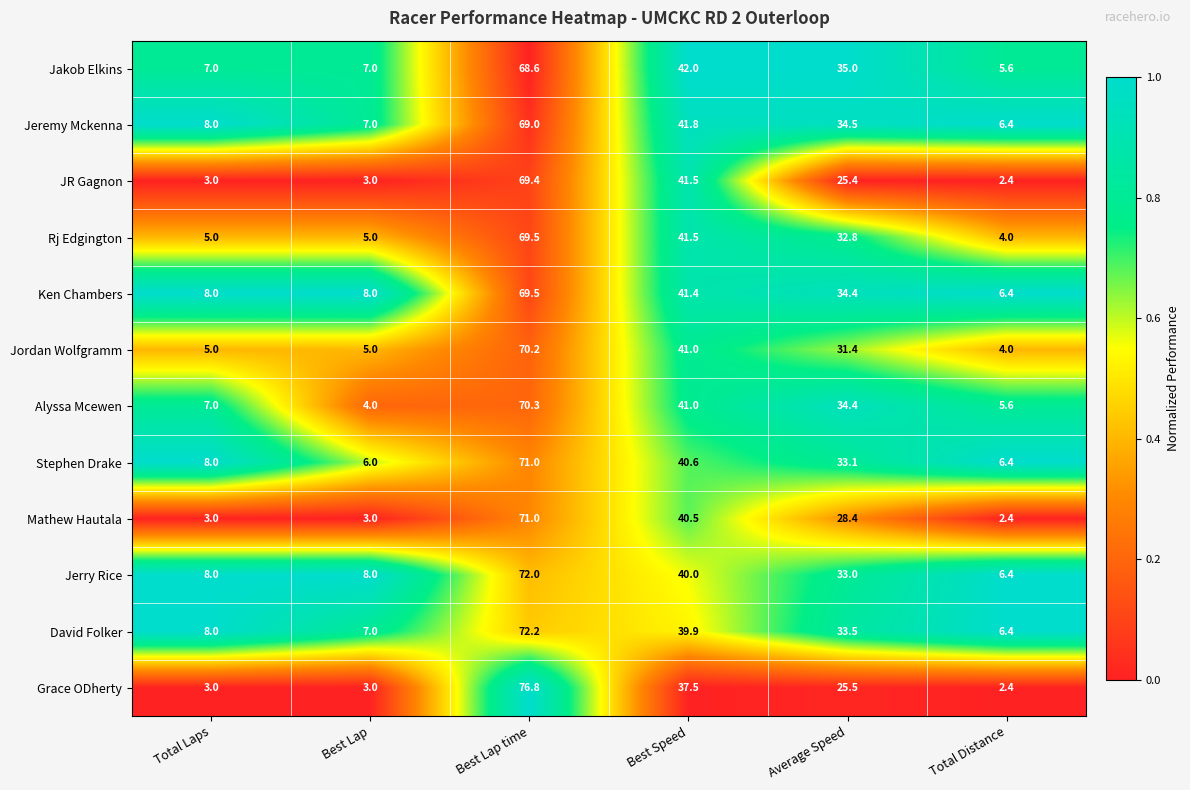

Which series has the largest total across all categories?

Ken Chambers